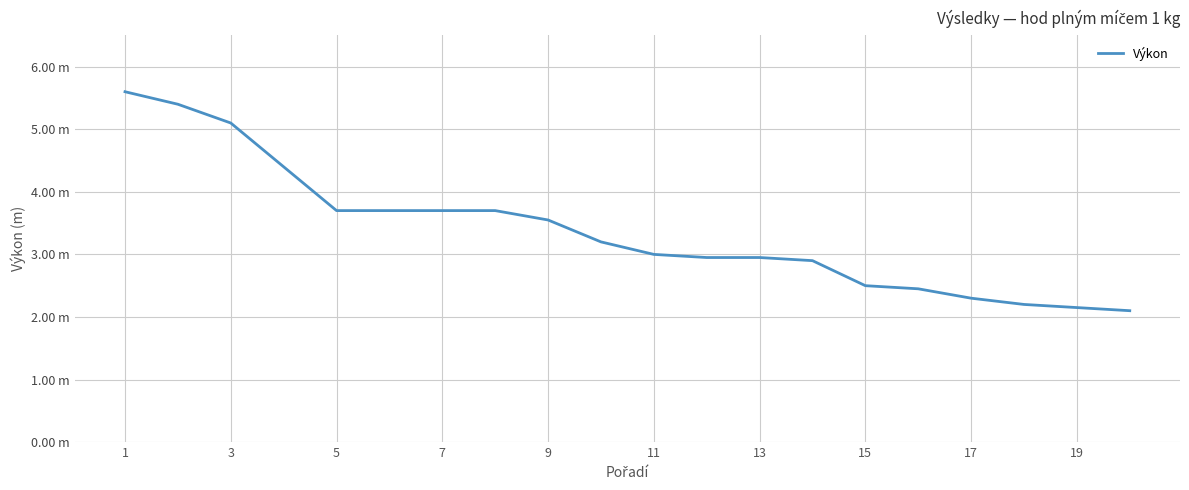

What is the difference between the maximum and second lowest values?

3.4